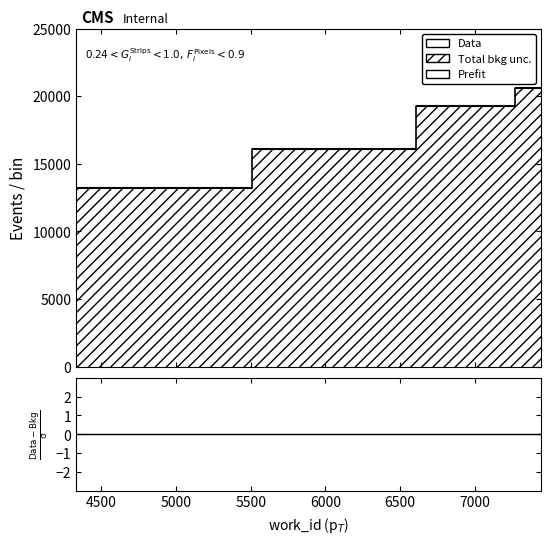

At how many categories does at least one series exceed 5030?

6